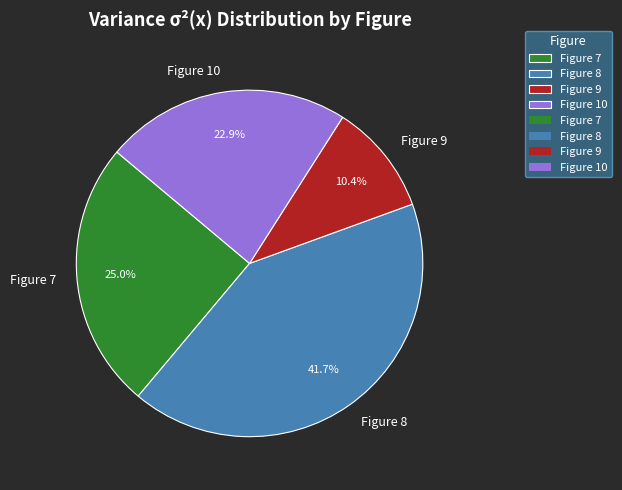

To the nearest percent, what percentage of the pie is Figure 8?

42%